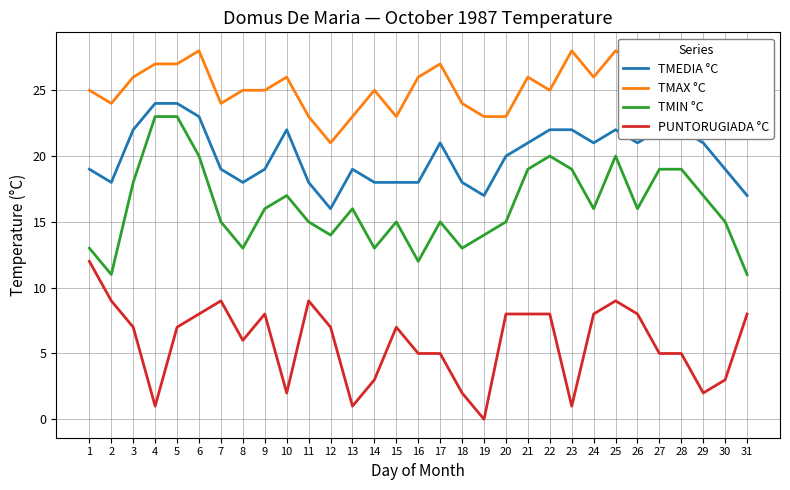

Reading right to left, what are all the values shown in this chart?

TMEDIA °C: 17	19	21	22	22	21	22	21	22	22	21	20	17	18	21	18	18	18	19	16	18	22	19	18	19	23	24	24	22	18	19
TMAX °C: 25	25	25	26	26	27	28	26	28	25	26	23	23	24	27	26	23	25	23	21	23	26	25	25	24	28	27	27	26	24	25
TMIN °C: 11	15	17	19	19	16	20	16	19	20	19	15	14	13	15	12	15	13	16	14	15	17	16	13	15	20	23	23	18	11	13
PUNTORUGIADA °C: 8	3	2	5	5	8	9	8	1	8	8	8	0	2	5	5	7	3	1	7	9	2	8	6	9	8	7	1	7	9	12